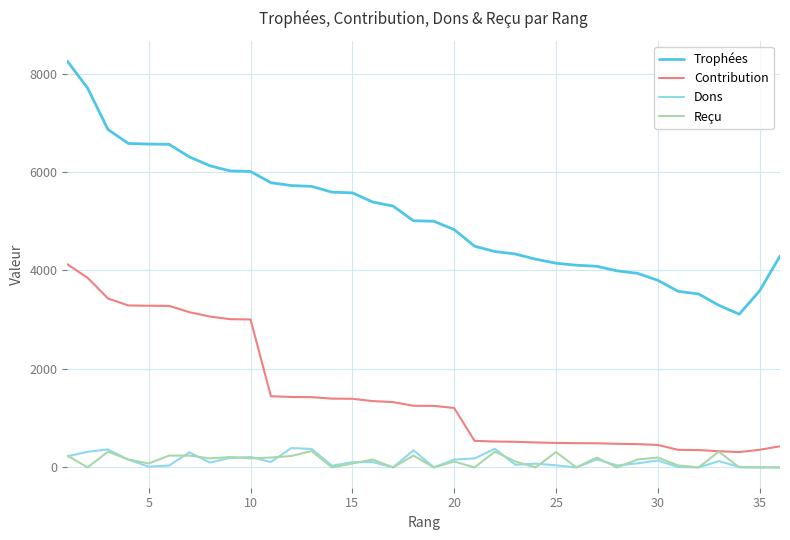

True or false: Dons and Trophées cross at least once.

False